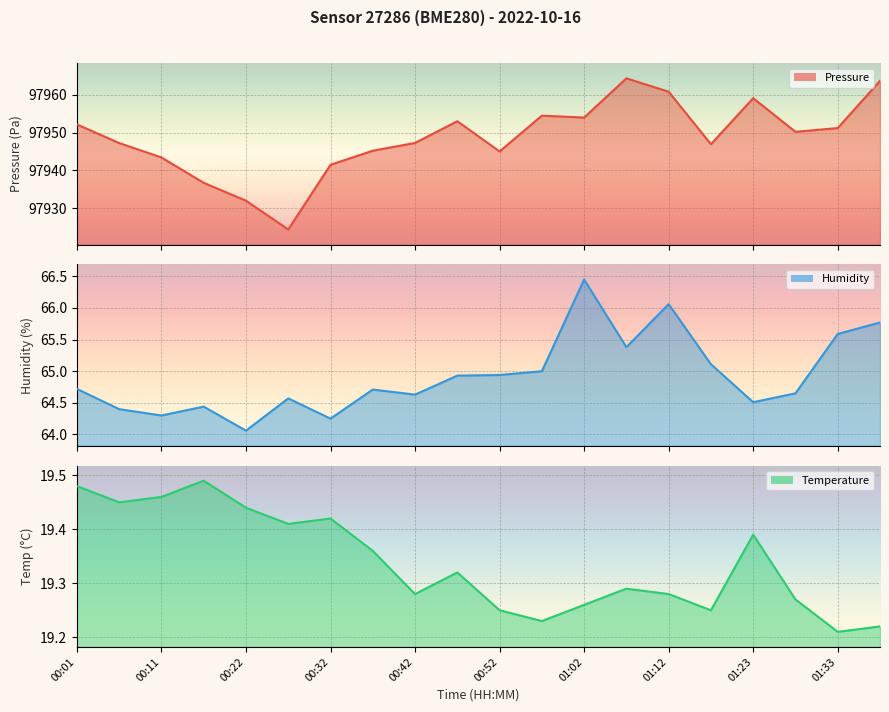

The value of humidity at 01:02 is 66.5. True or false?

True